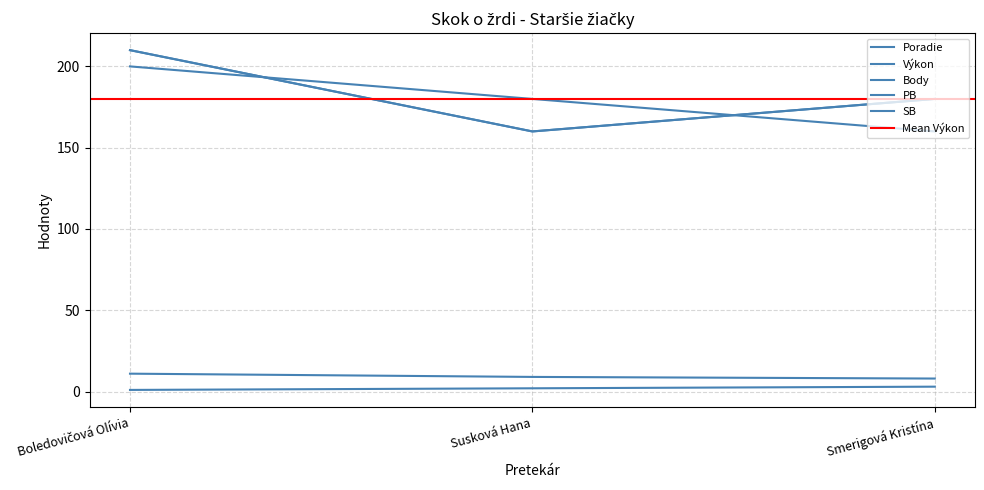

Count the Výkon values in the range 160 to 200.

3